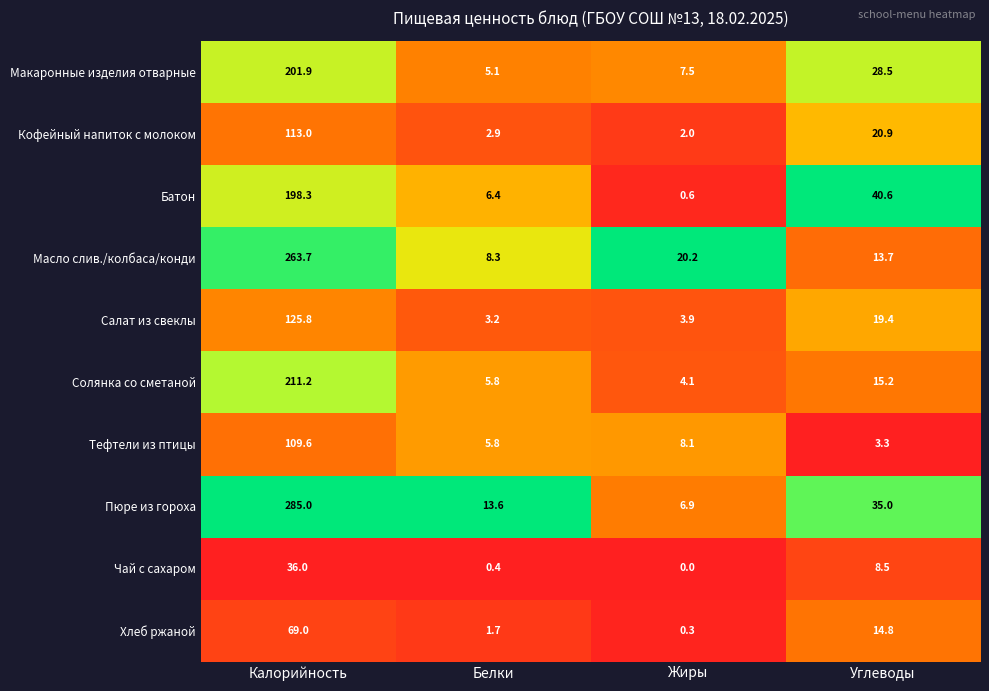

What value does the Тефтели из птицы series have at Калорийность?

109.6